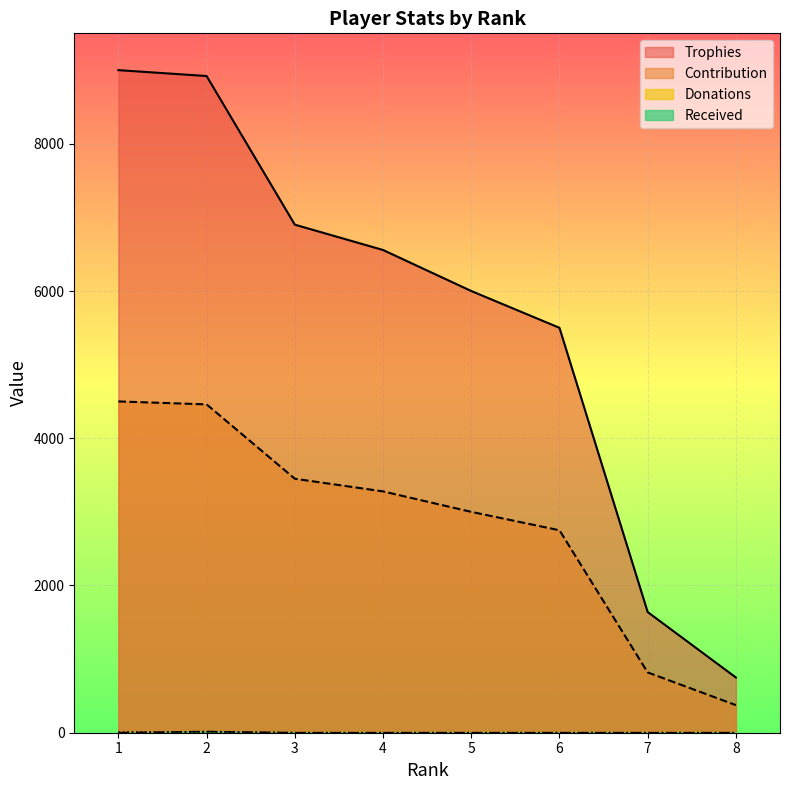

What is the total value across all series at 6?

8250